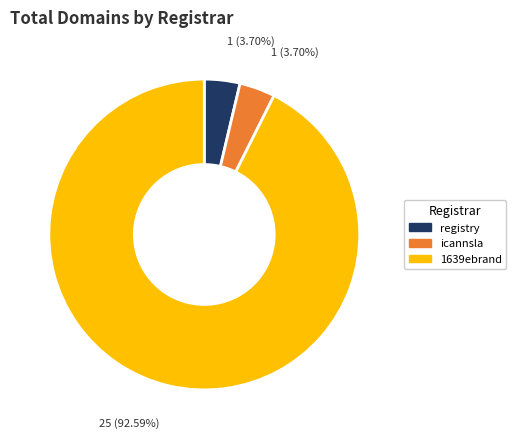

Which slice is the largest?

1639ebrand